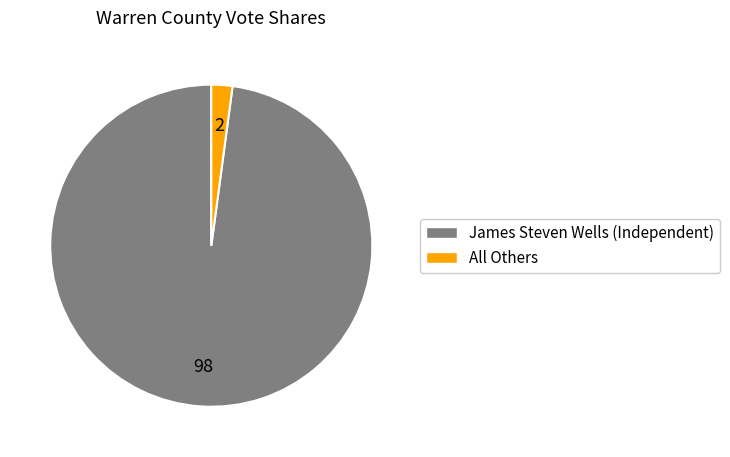

Between All Others and James Steven Wells (Independent), which is larger?

James Steven Wells (Independent)